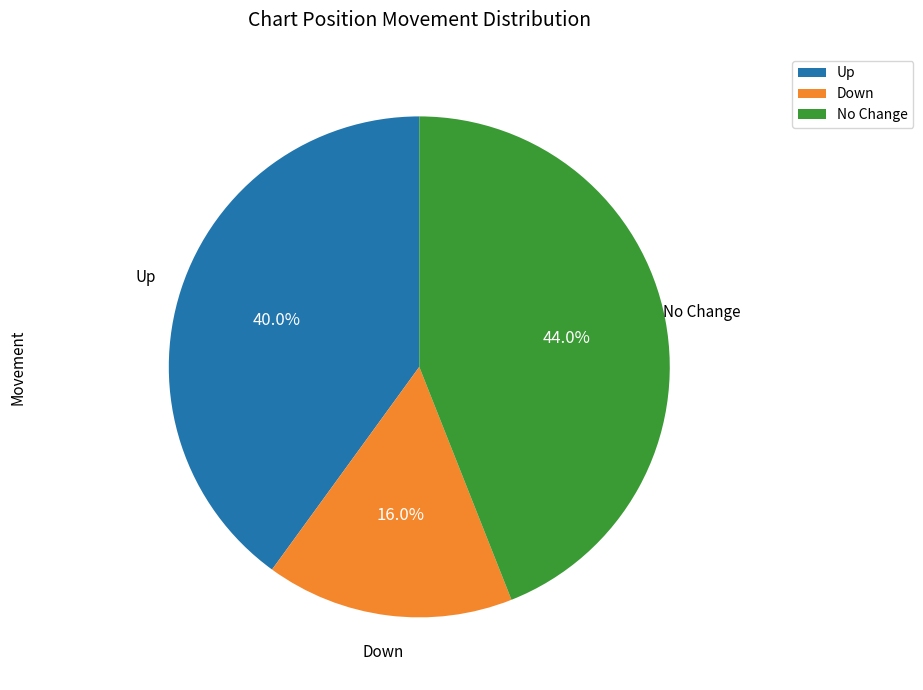

Rank the categories by value from lowest to highest.

Down, Up, No Change